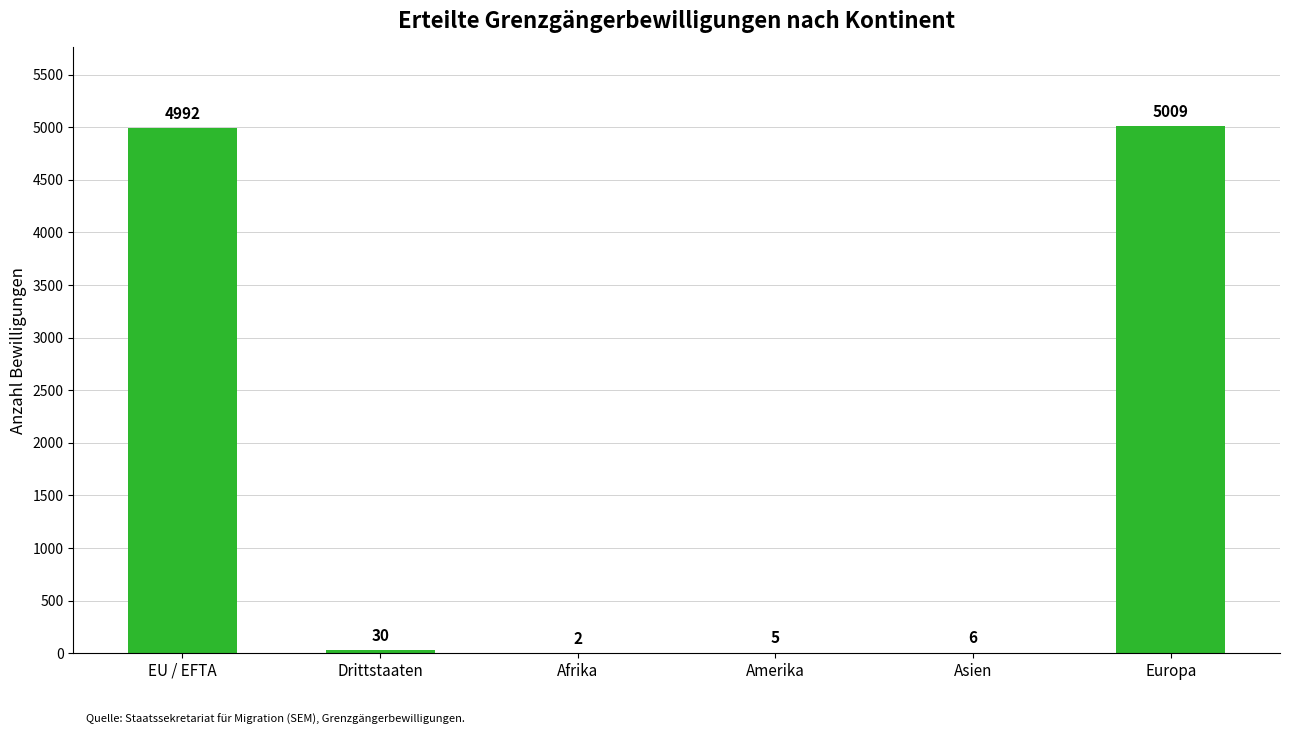

What is the sum of the values at Drittstaaten and EU / EFTA?

5022